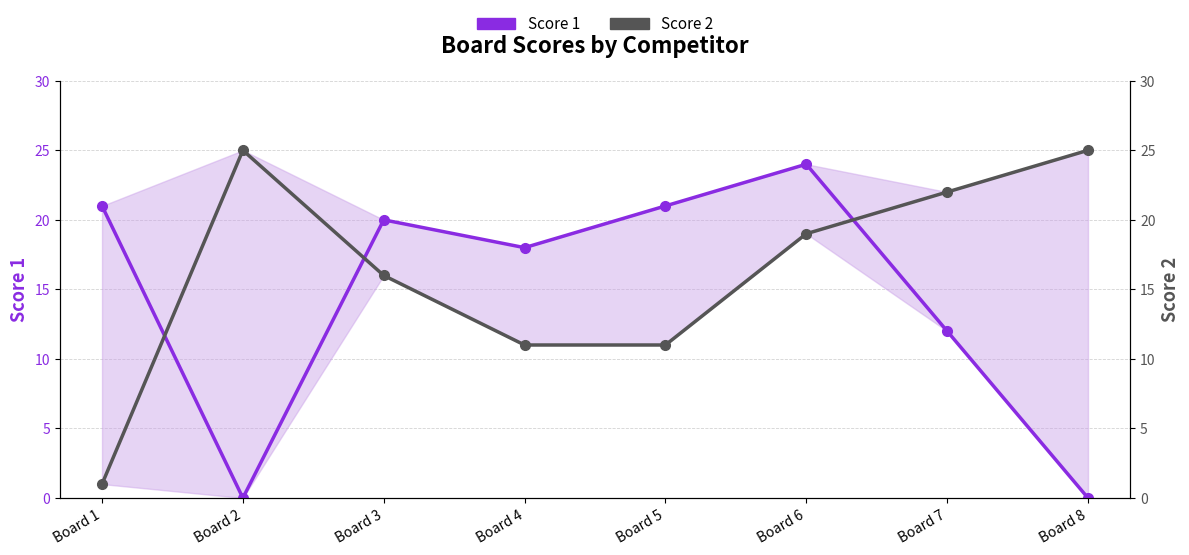

Rank the series by their average value, from highest to lowest.

Score 2, Score 1